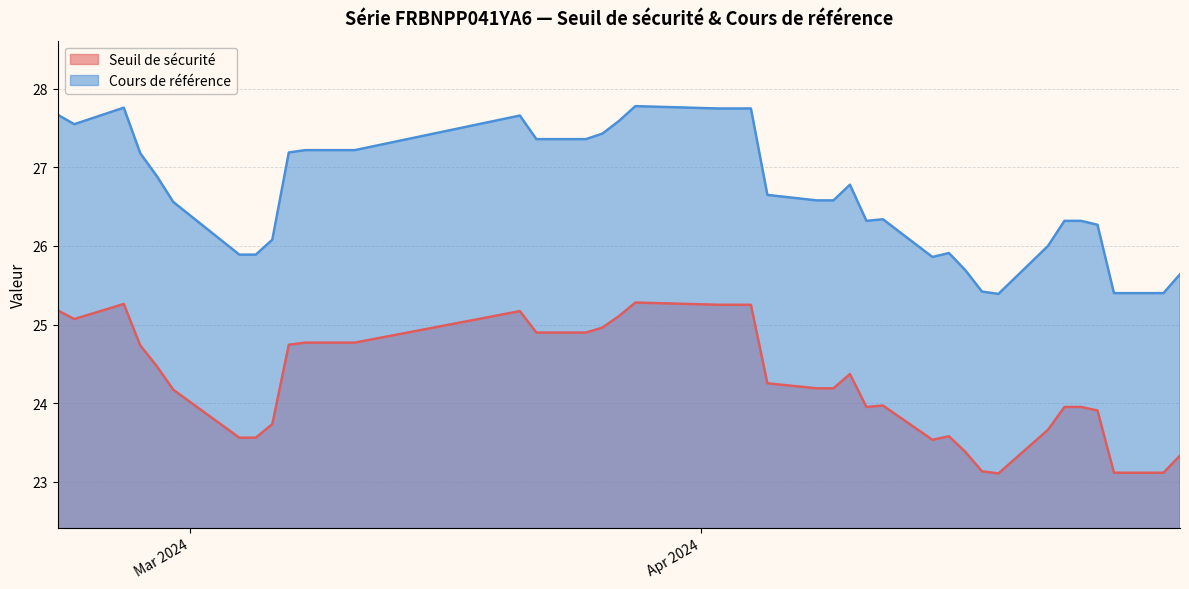

Reading left to right, extract all data points from this chart.

Seuil de sécurité: 2024-04-30=23.3	2024-04-29=23.1	2024-04-26=23.1	2024-04-25=23.9	2024-04-24=24.0	2024-04-23=24.0	2024-04-22=23.7	2024-04-19=23.1	2024-04-18=23.1	2024-04-17=23.4	2024-04-16=23.6	2024-04-15=23.5	2024-04-12=24.0	2024-04-11=24.0	2024-04-10=24.4	2024-04-09=24.2	2024-04-08=24.2	2024-04-05=24.3	2024-04-04=25.3	2024-04-03=25.3	2024-04-02=25.3	2024-03-28=25.3	2024-03-27=25.1	2024-03-26=25.0	2024-03-25=24.9	2024-03-22=24.9	2024-03-21=25.2	2024-03-11=24.8	2024-03-08=24.8	2024-03-07=24.7	2024-03-06=23.7	2024-03-05=23.6	2024-03-04=23.6	2024-02-29=24.2	2024-02-28=24.5	2024-02-27=24.7	2024-02-26=25.3	2024-02-23=25.1	2024-02-22=25.2
Cours de référence: 2024-04-30=25.6	2024-04-29=25.4	2024-04-26=25.4	2024-04-25=26.3	2024-04-24=26.3	2024-04-23=26.3	2024-04-22=26.0	2024-04-19=25.4	2024-04-18=25.4	2024-04-17=25.7	2024-04-16=25.9	2024-04-15=25.9	2024-04-12=26.3	2024-04-11=26.3	2024-04-10=26.8	2024-04-09=26.6	2024-04-08=26.6	2024-04-05=26.6	2024-04-04=27.8	2024-04-03=27.8	2024-04-02=27.8	2024-03-28=27.8	2024-03-27=27.6	2024-03-26=27.4	2024-03-25=27.4	2024-03-22=27.4	2024-03-21=27.7	2024-03-11=27.2	2024-03-08=27.2	2024-03-07=27.2	2024-03-06=26.1	2024-03-05=25.9	2024-03-04=25.9	2024-02-29=26.6	2024-02-28=26.9	2024-02-27=27.2	2024-02-26=27.8	2024-02-23=27.6	2024-02-22=27.7